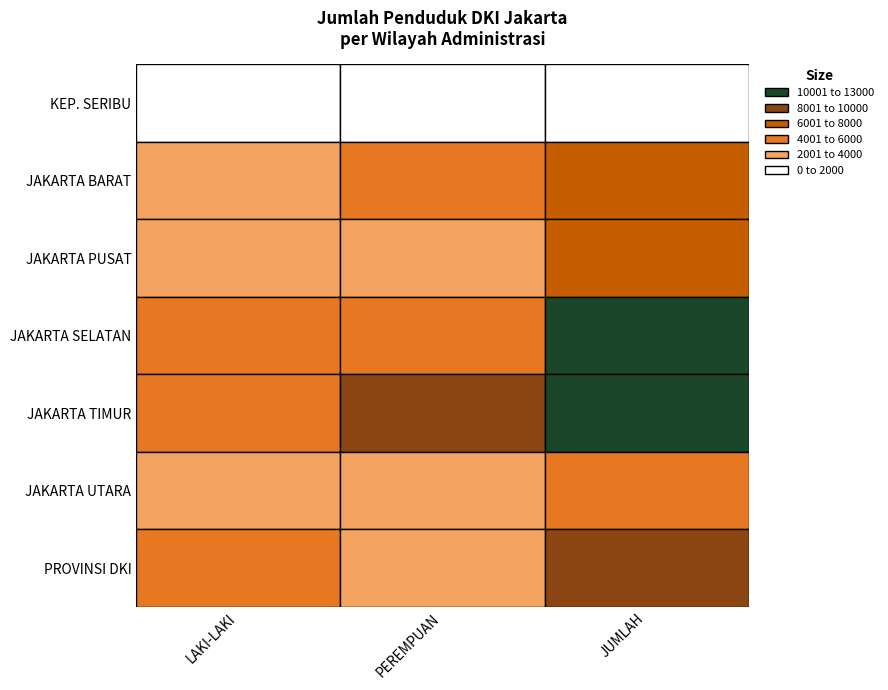

Between 3 and 5, which series saw the biggest shift?

JUMLAH